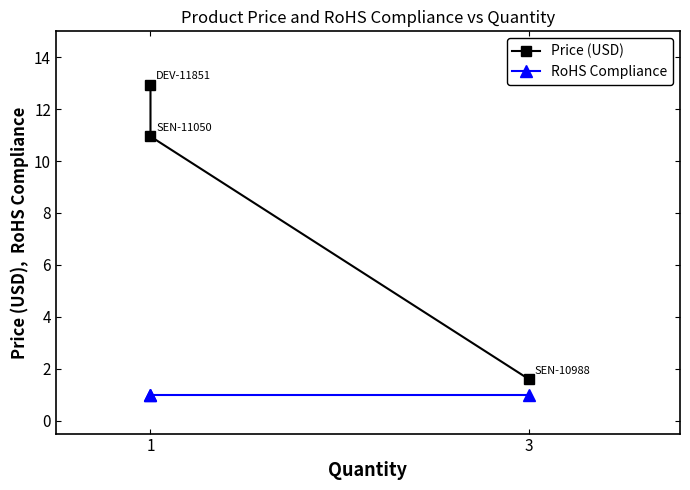

True or false: RoHS Compliance has a value of 0.3 at 3.

False